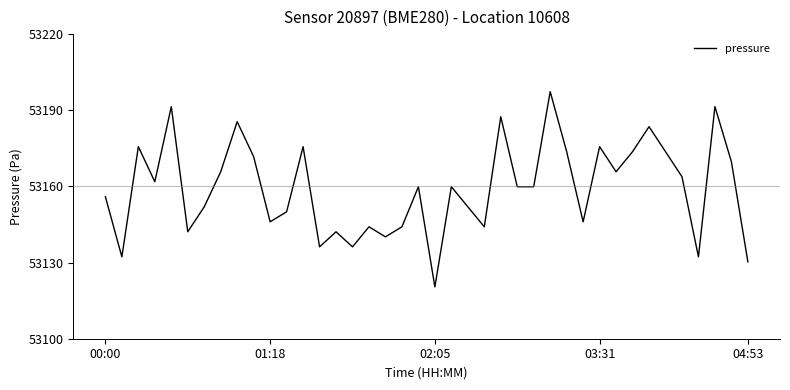

What is the smallest value displayed?

53120.4